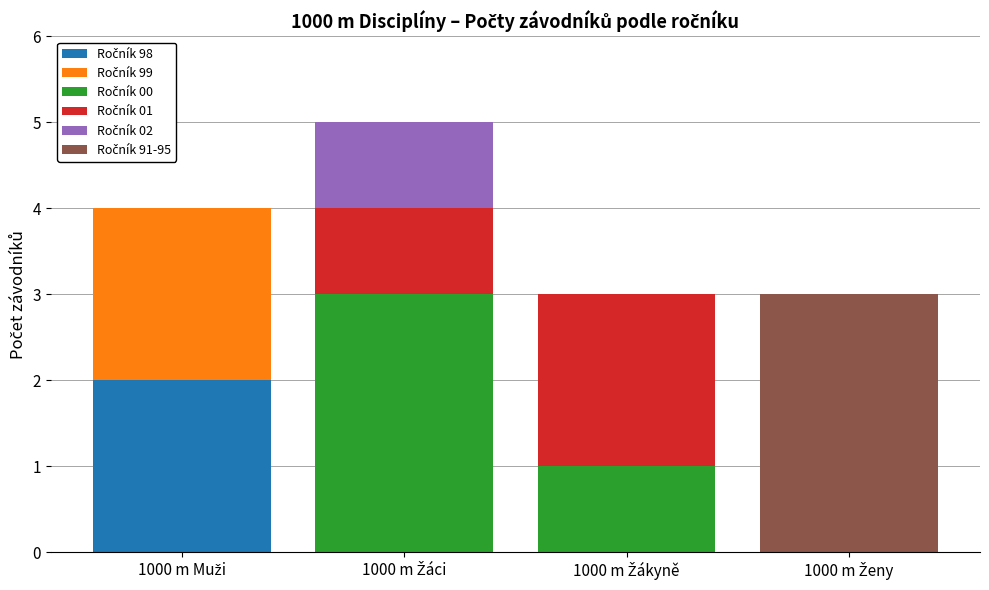

Does the chart contain stacked bars?

Yes